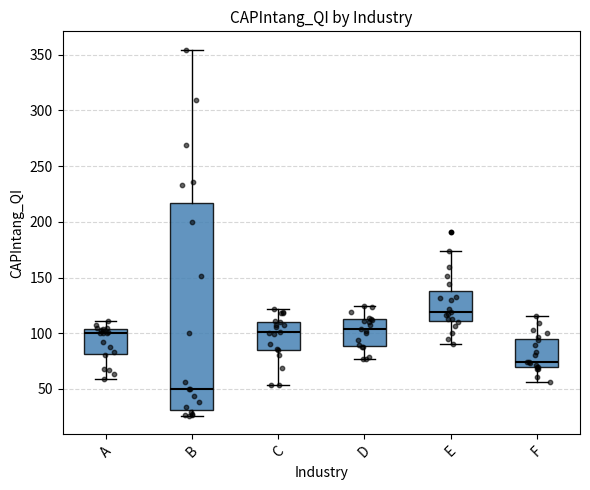

Which box's median line is the highest?

E